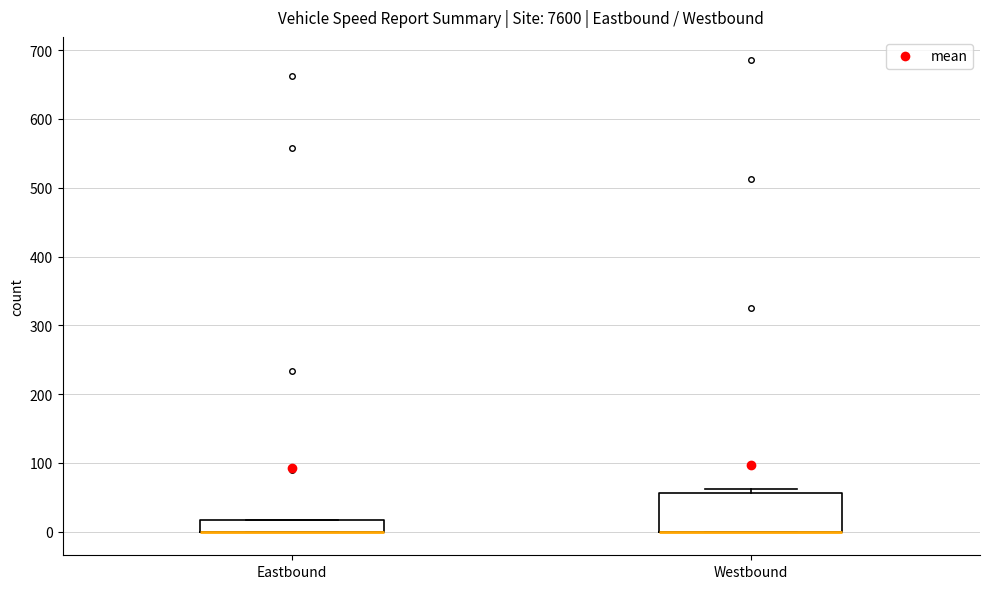

Reading left to right, transcribe this box plot: for each box, give where its median line is, the range the box spans, and where its two whiskers end, as read against the y-axis. The values are not printed on the chart, so give them approximately, as read against the axis.

Eastbound: median 0 (drawn on the box's lower edge), box 0 to 20, whiskers 0 to 20
Westbound: median 0 (drawn on the box's lower edge), box 0 to 60, whiskers 0 to 60 (just above the box's upper edge)